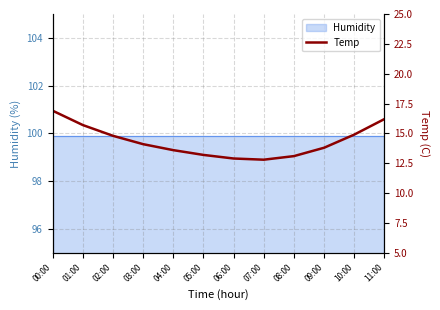

Approximately how many times larger is the value at 08:00 compared to 01:00?

0.8